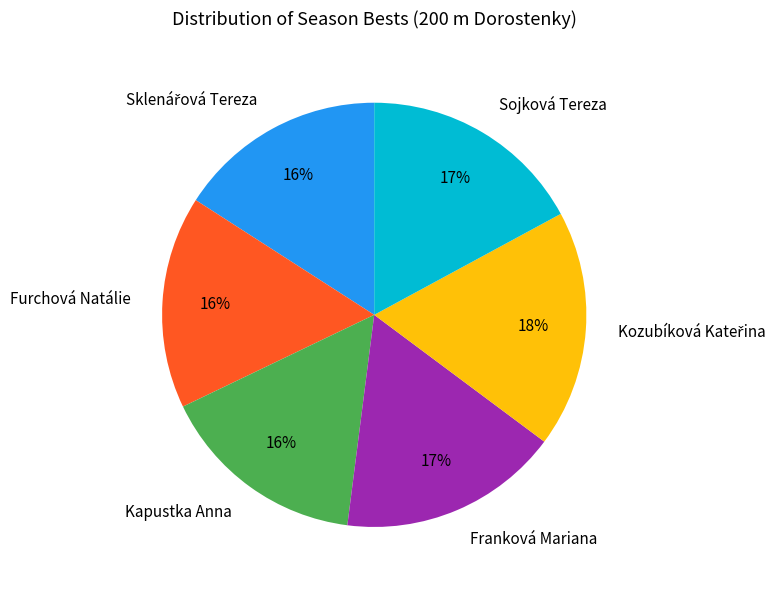

Does Franková Mariana account for over 50% of the chart?

No